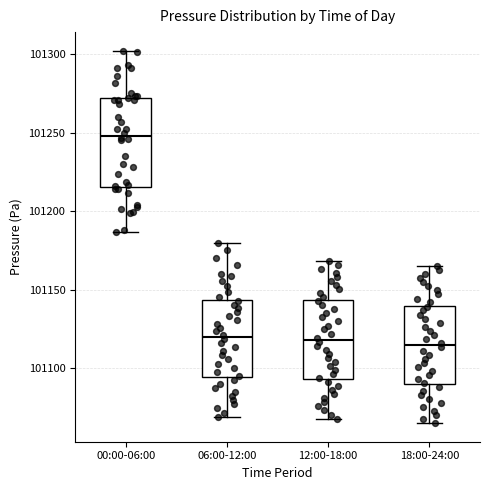

Comparing the boxes themselves (not the whiskers), which one is the tallest?

00:00-06:00